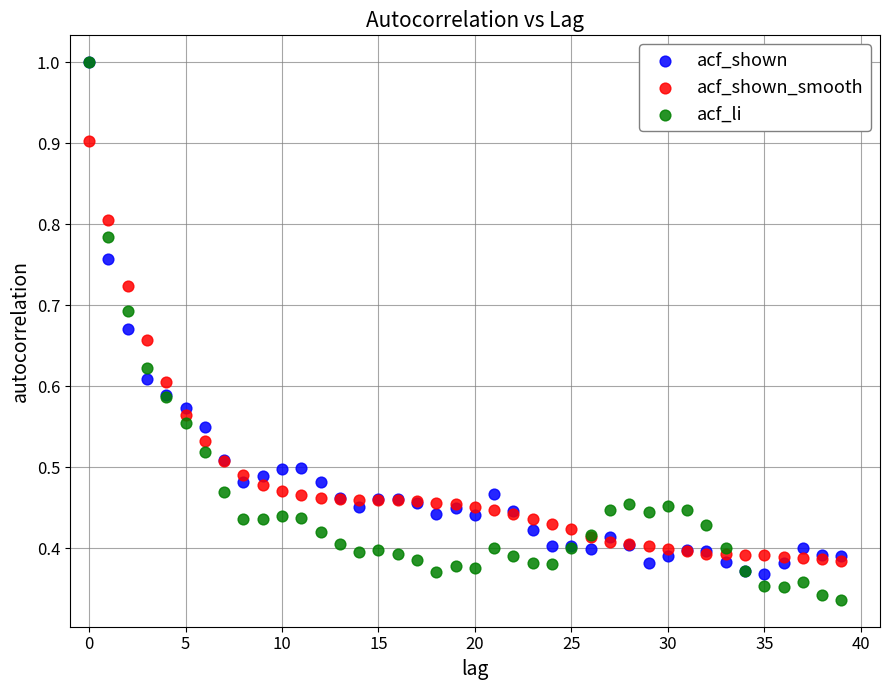

Which series has the widest spread of Y values?

acf_li